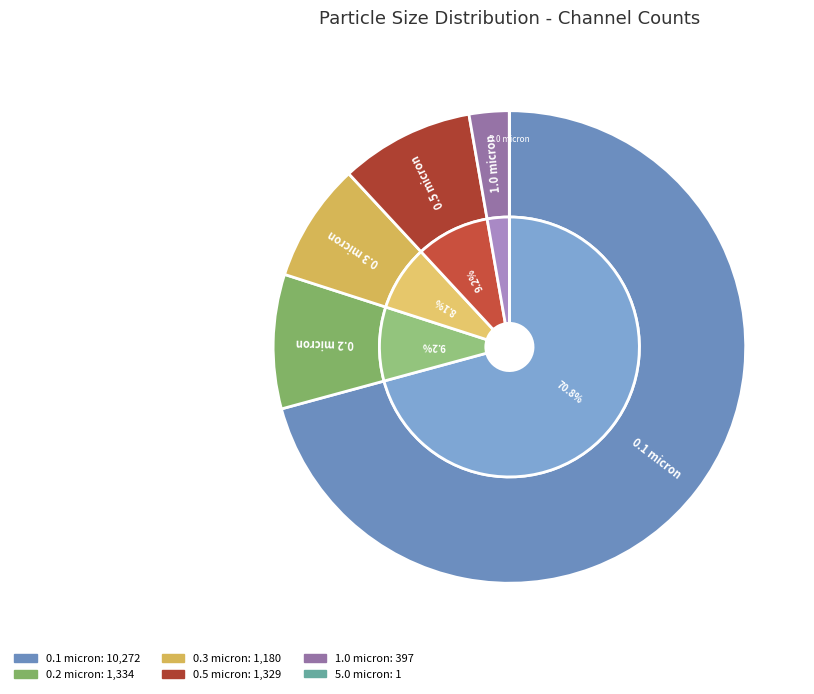

Which slice represents more than half of the pie?

0.1 micron